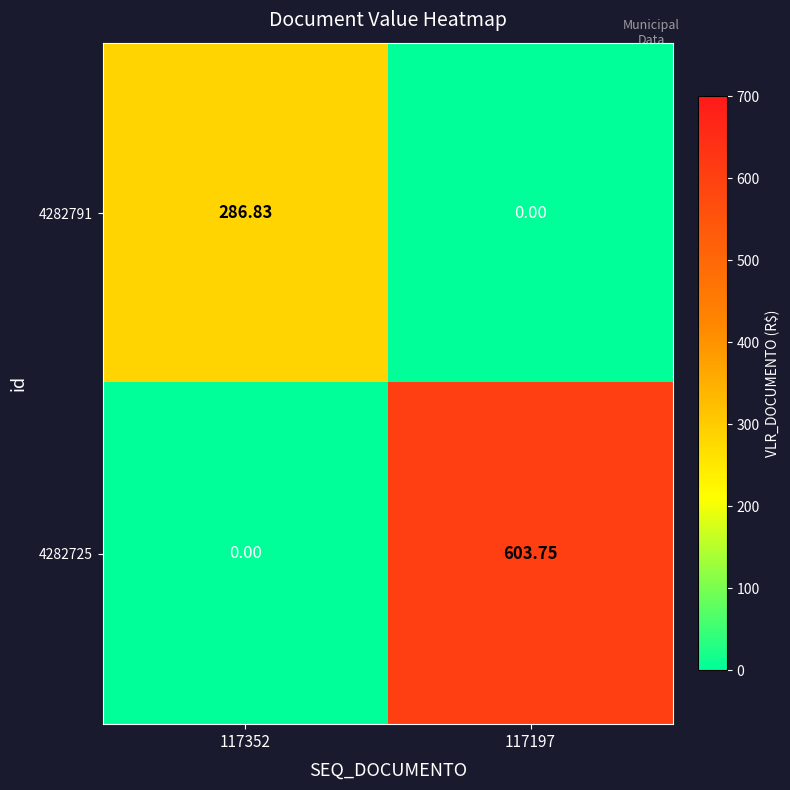

At how many categories does at least one series exceed 536?

1